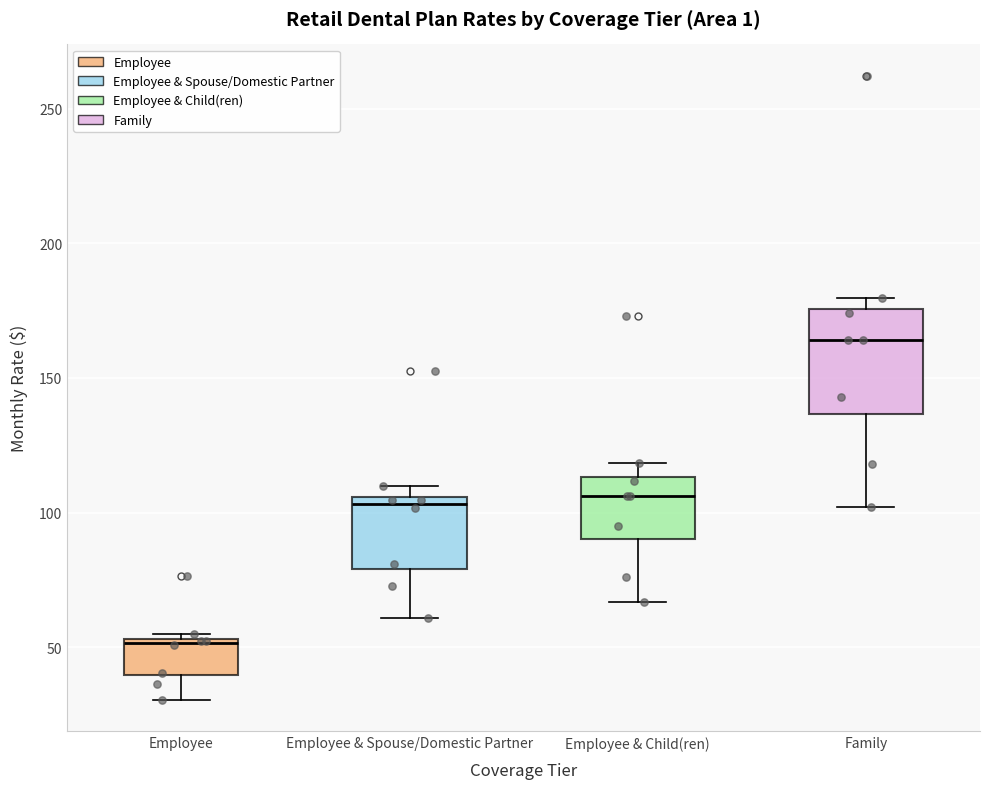

Reading left to right, read every box against the y-axis: the position of its median line, the range the box covers, and the ends of its whiskers. The values are not printed on the chart, so give them approximately, as read against the axis.

Employee: median 50, box 40 to 55, whiskers 30 to 55 (just above the box's upper edge)
Employee & Spouse/Domestic Partner: median 105 (just below the box's upper edge), box 80 to 105, whiskers 60 to 110
Employee & Child(ren): median 105, box 90 to 115, whiskers 65 to 120
Family: median 165, box 135 to 175, whiskers 100 to 180